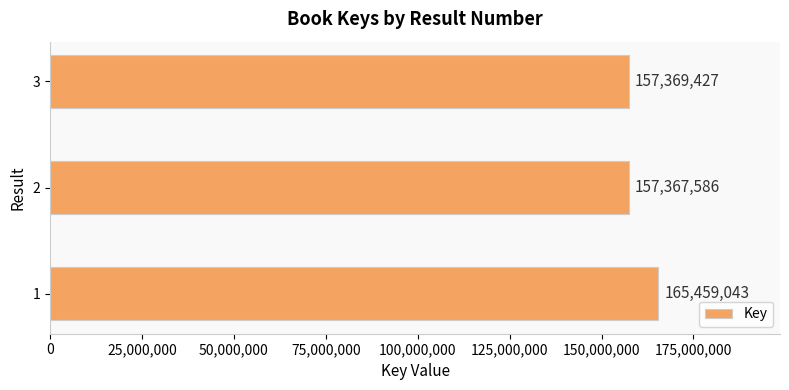

At which category does the chart reach its minimum across all series?

2